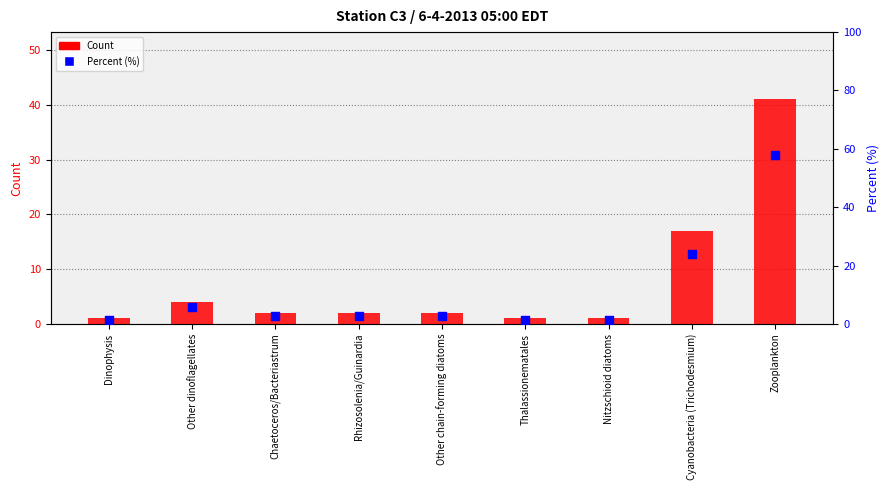

Which series has the largest total across all categories?

Percent (%)